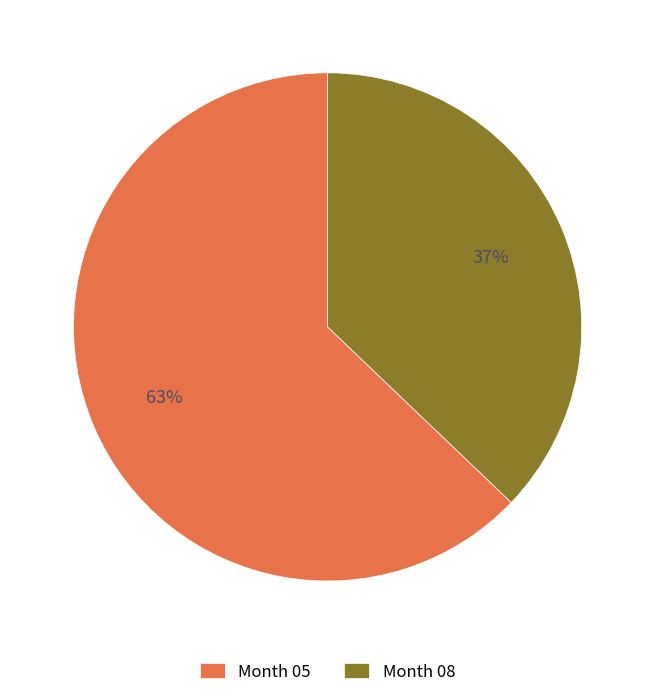

What is the majority slice?

Month 05